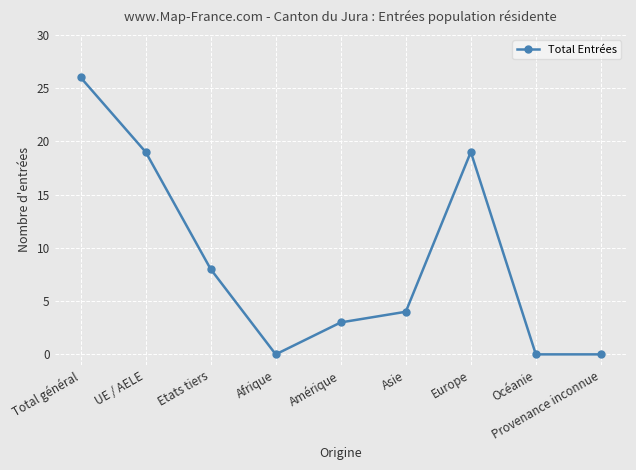

What position from the right is UE / AELE?

8